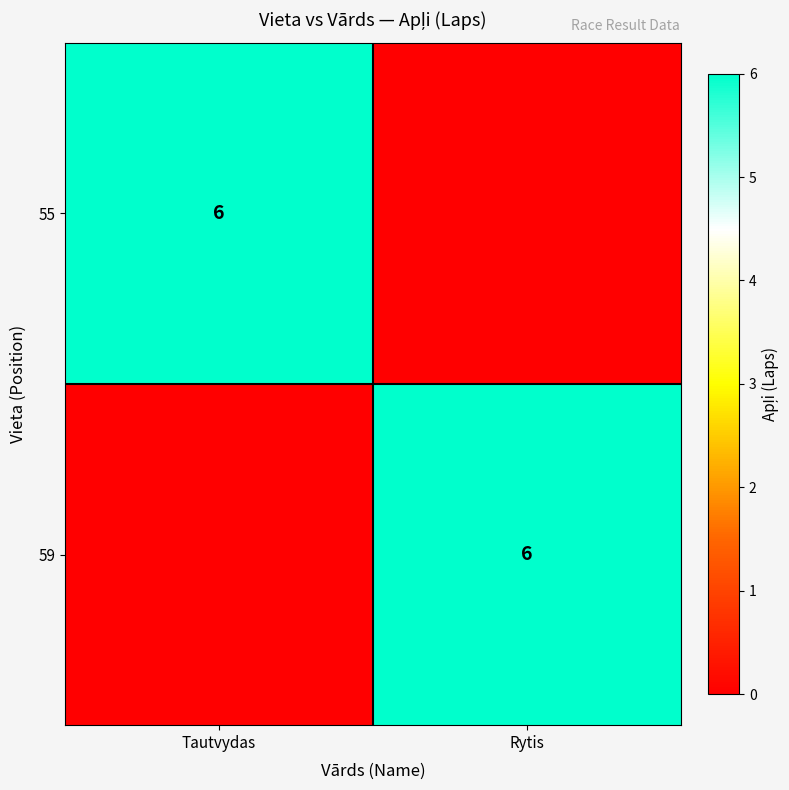

What is the total value across all series at Tautvydas?

6